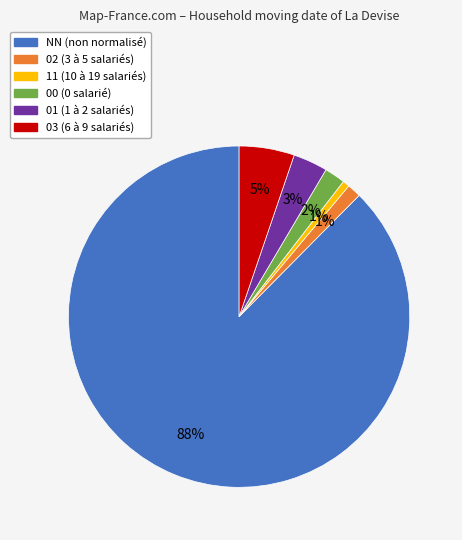

Is there a majority slice in this chart?

Yes